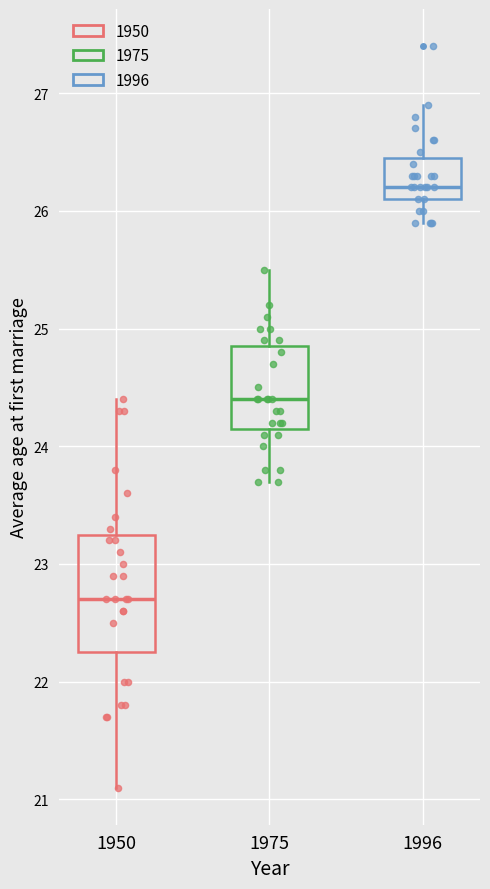

Which box has the highest median line?

1996